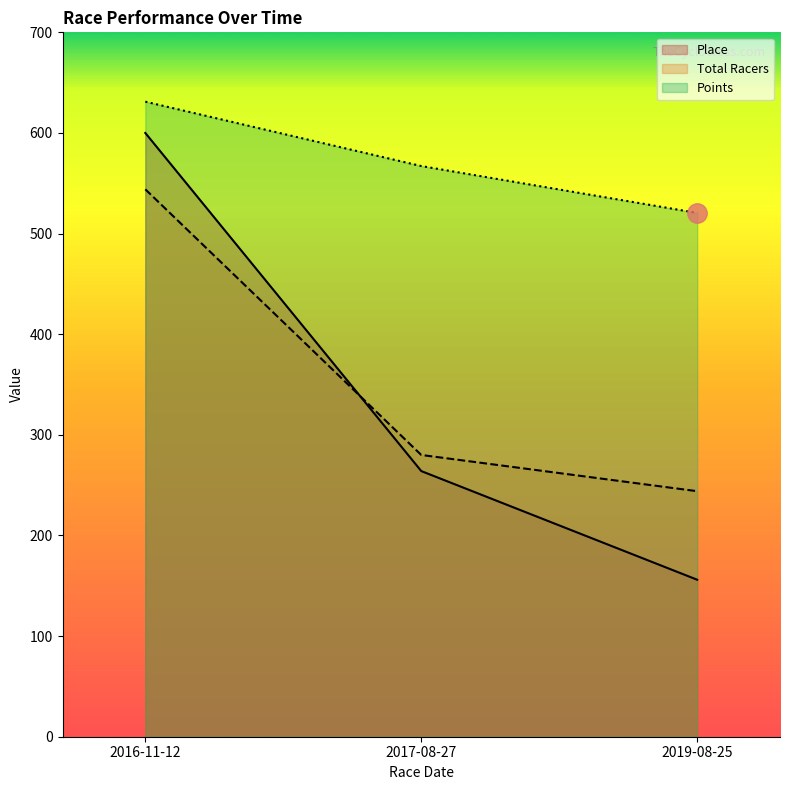

What is the total value across all series at 2017-08-27?

1111.1